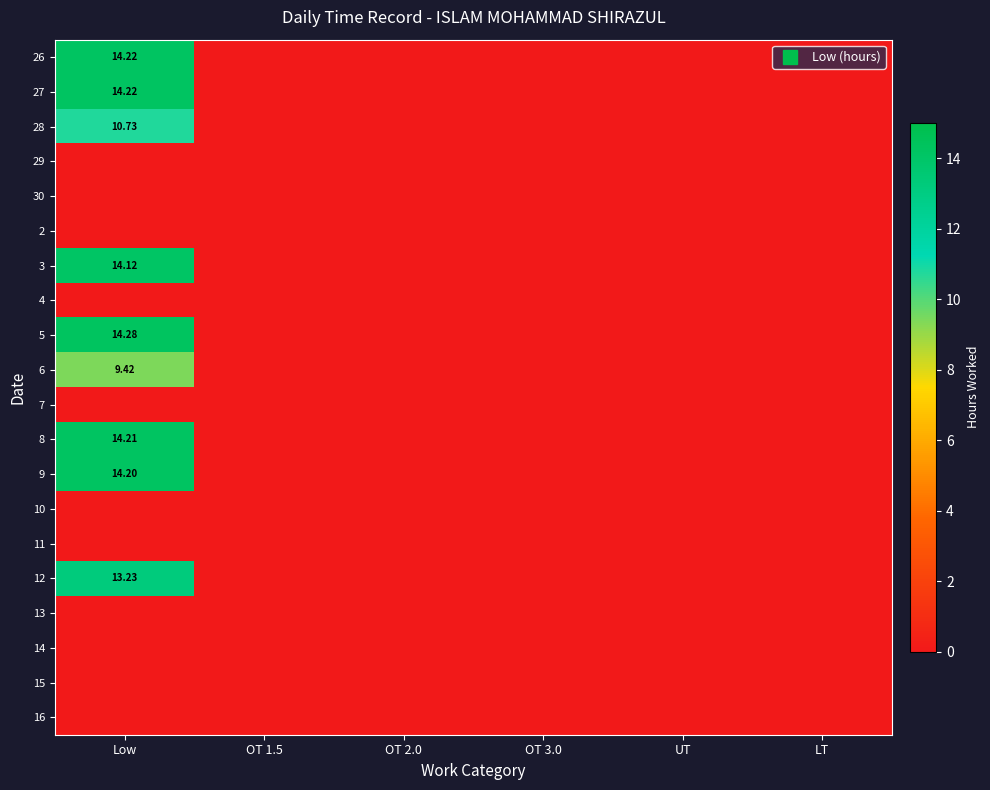

Rank the series by their maximum value, from highest to lowest.

5, 26, 27, 8, 9, 3, 12, 28, 6, 29, 30, 2, 4, 7, 10, 11, 13, 14, 15, 16